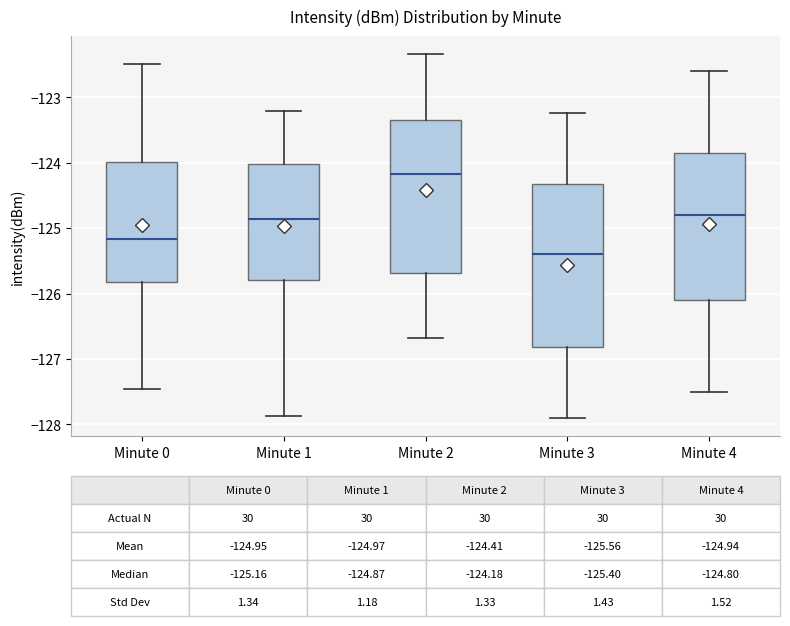

Which box has the highest median line?

Minute 2